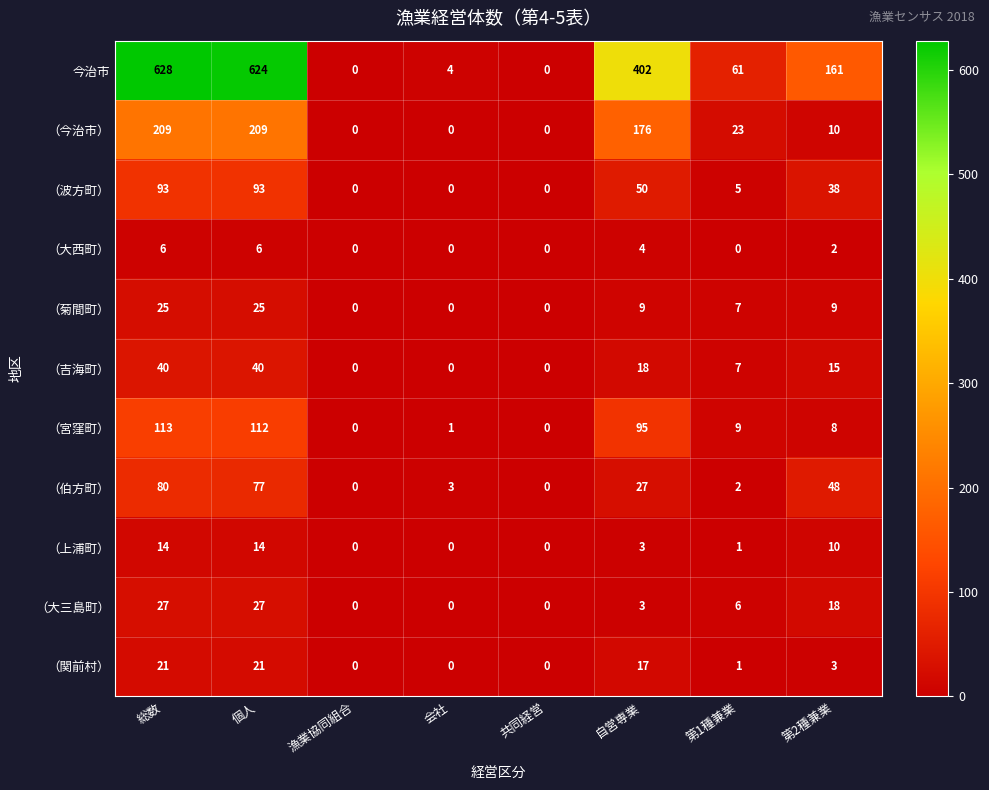

List the series in order of their peak value, lowest first.

（大西町）, （上浦町）, （関前村）, （菊間町）, （大三島町）, （吉海町）, （伯方町）, （波方町）, （宮窪町）, （今治市）, 今治市